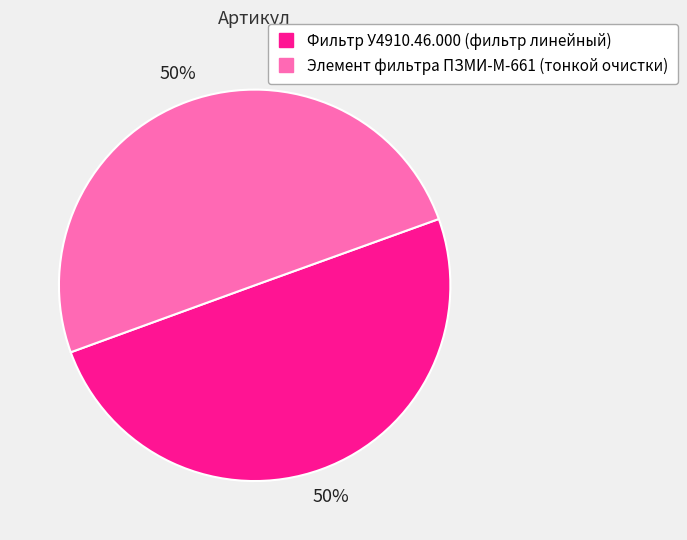

What is the ratio of the value at Элемент фильтра ПЗМИ-М-661 (тонкой очистки) to the value at Фильтр У4910.46.000 (фильтр линейный)?

1.0